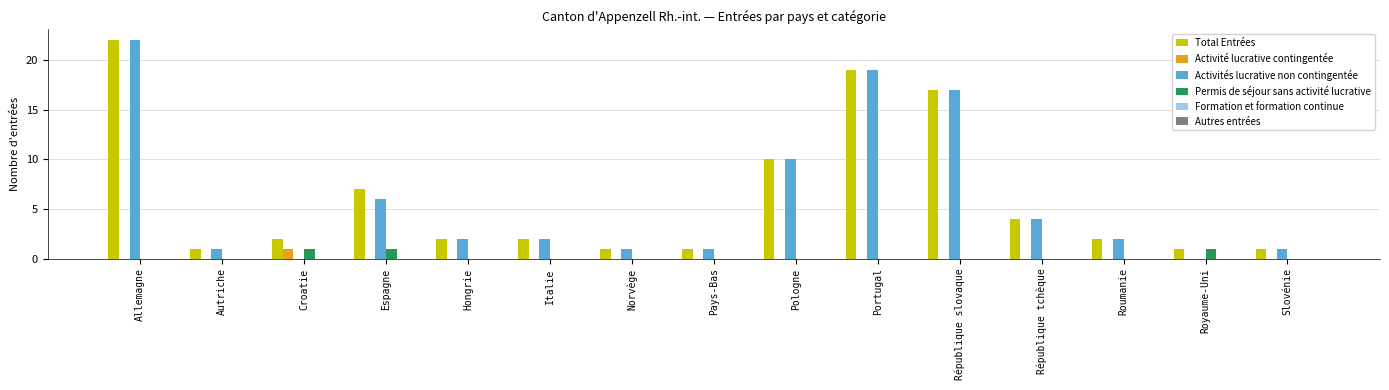

At which category is the sum across all series the highest?

Allemagne